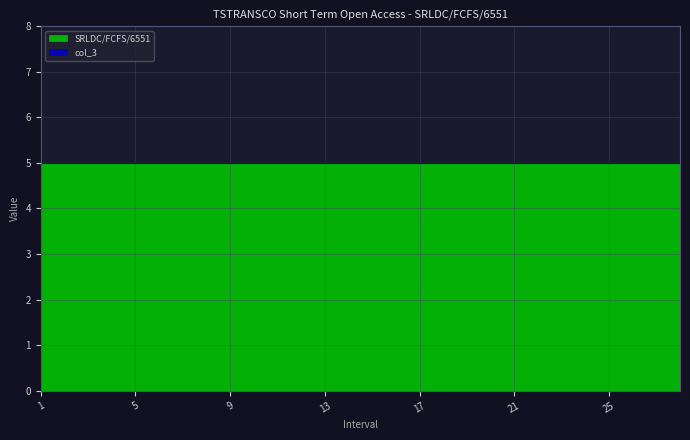

Reading left to right, extract all data points from this chart.

SRLDC/FCFS/6551: 5	5	5	5	5	5	5	5	5	5	5	5	5	5	5	5	5	5	5	5	5	5	5	5	5	5	5	5
col_3: 0	0	0	0	0	0	0	0	0	0	0	0	0	0	0	0	0	0	0	0	0	0	0	0	0	0	0	0